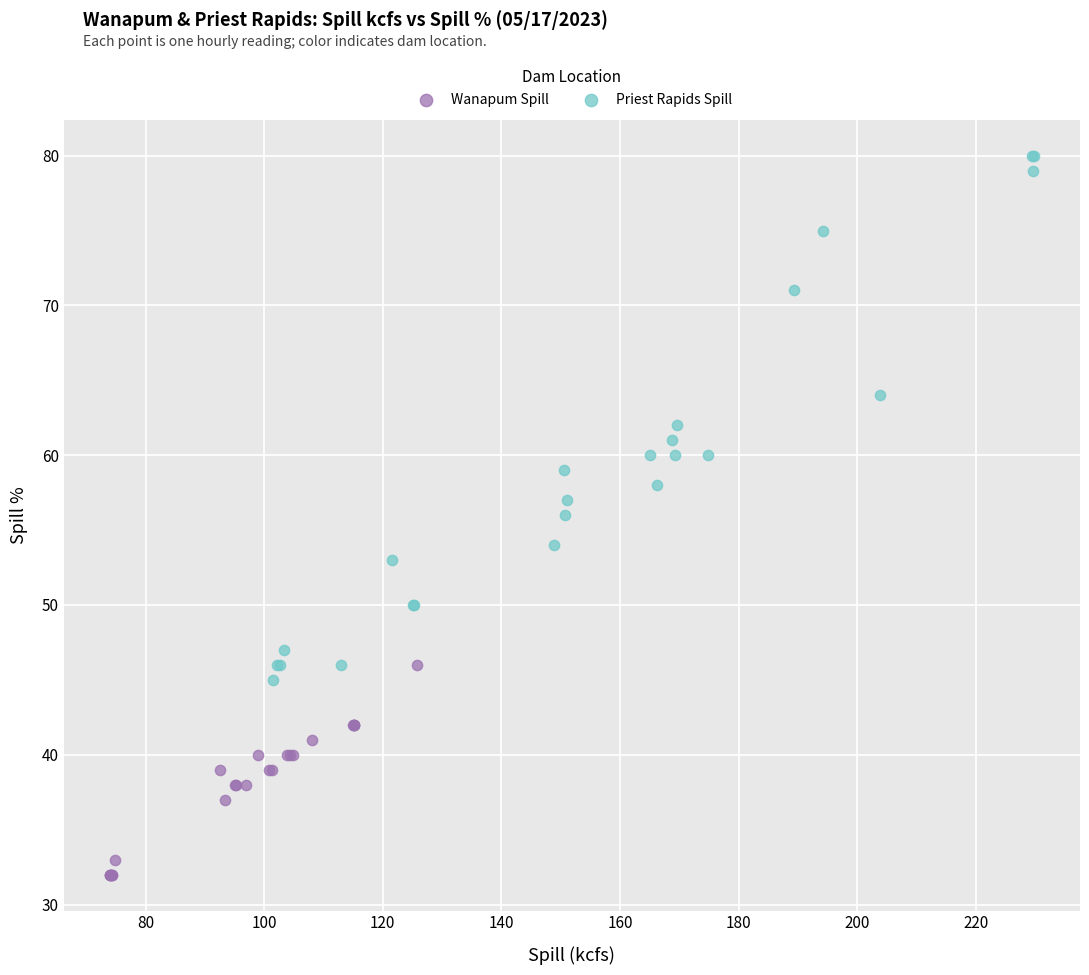

Which series has the largest Y range (max minus min)?

Priest Rapids Spill